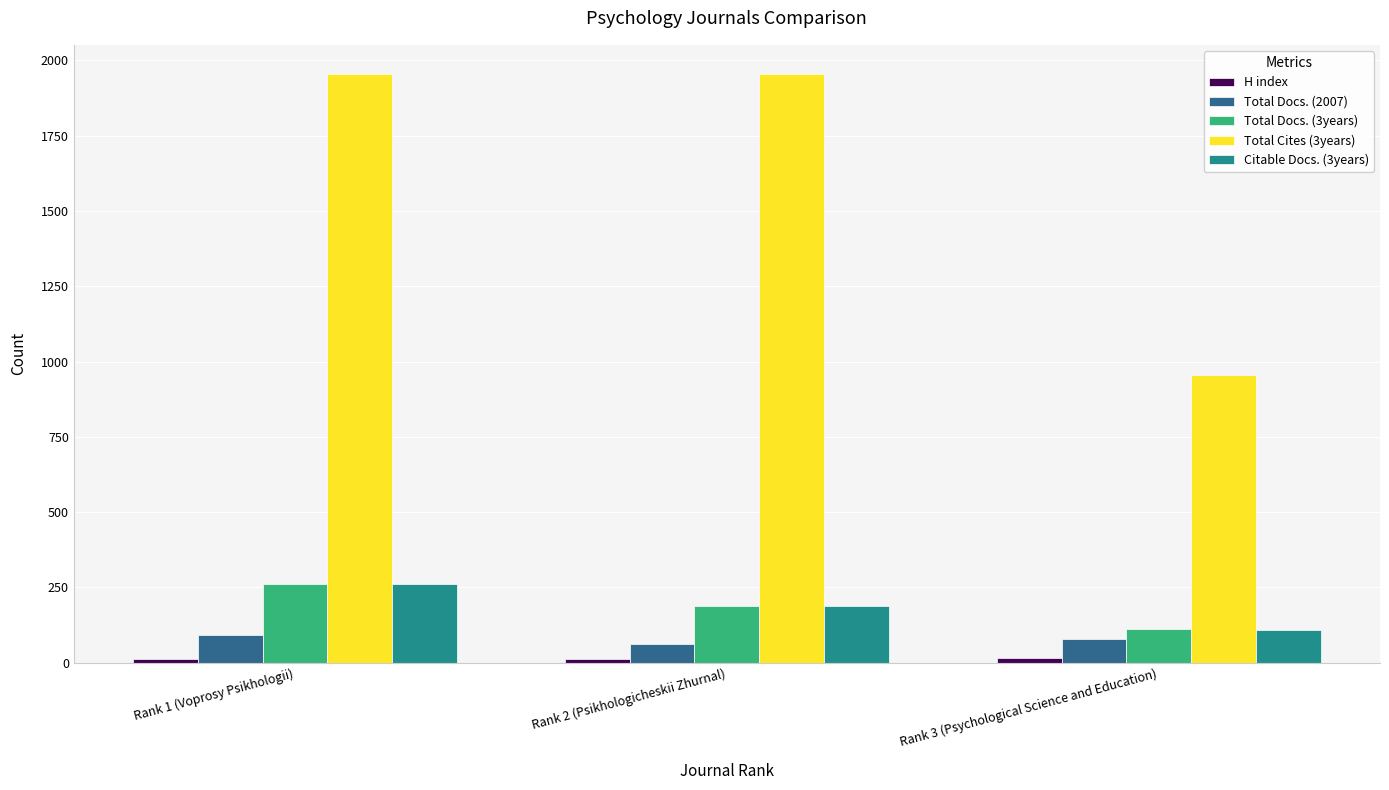

Which series has the widest spread of values?

Total Cites (3years)